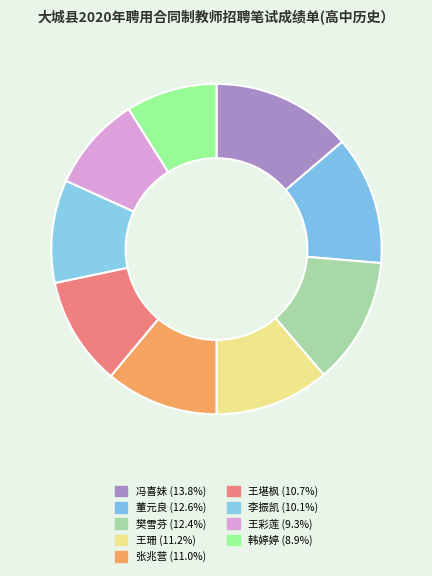

How many segments does this pie chart have?

9